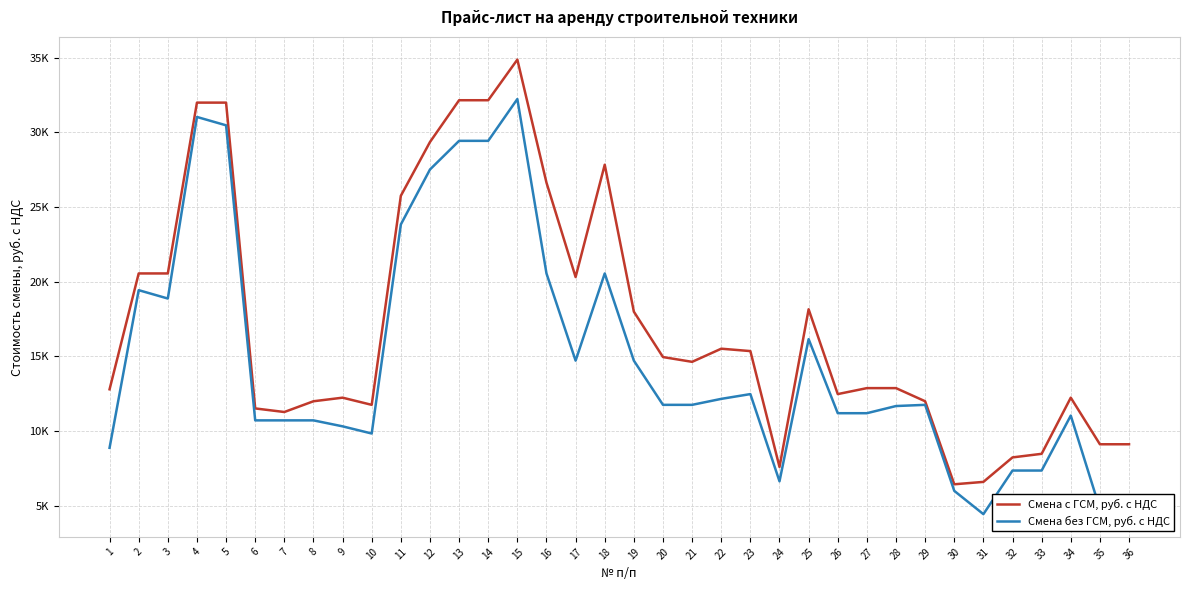

What are all the series names shown in the legend?

Смена с ГСМ, руб. с НДС, Смена без ГСМ, руб. с НДС